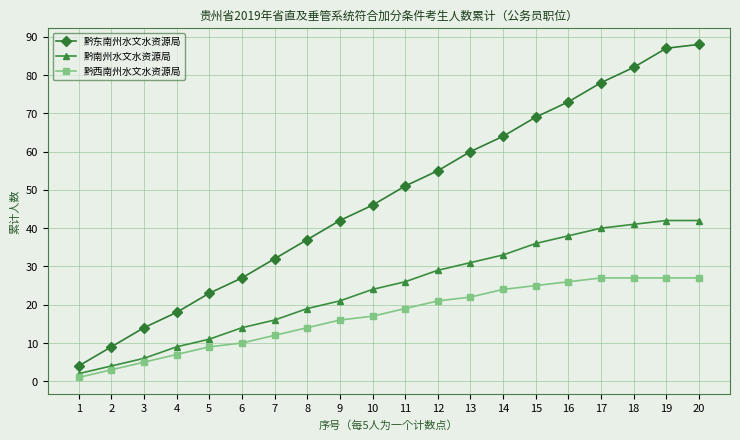

Reading left to right, list all the values displayed in this chart.

黔东南州水文水资源局: 4	9	14	18	23	27	32	37	42	46	51	55	60	64	69	73	78	82	87	88
黔南州水文水资源局: 2	4	6	9	11	14	16	19	21	24	26	29	31	33	36	38	40	41	42	42
黔西南州水文水资源局: 1	3	5	7	9	10	12	14	16	17	19	21	22	24	25	26	27	27	27	27